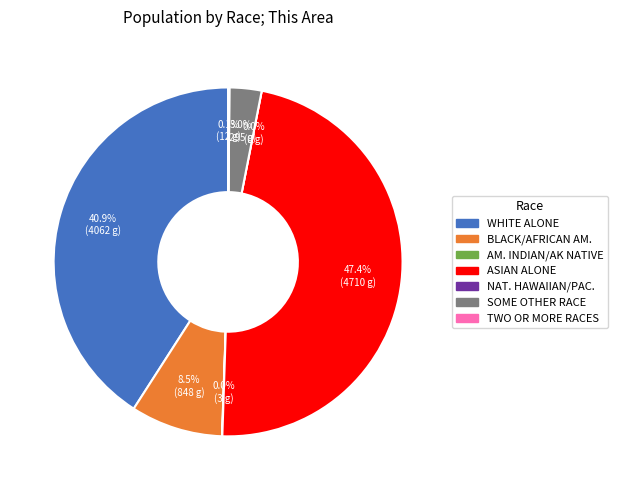

Which slice is the largest?

Asian alone